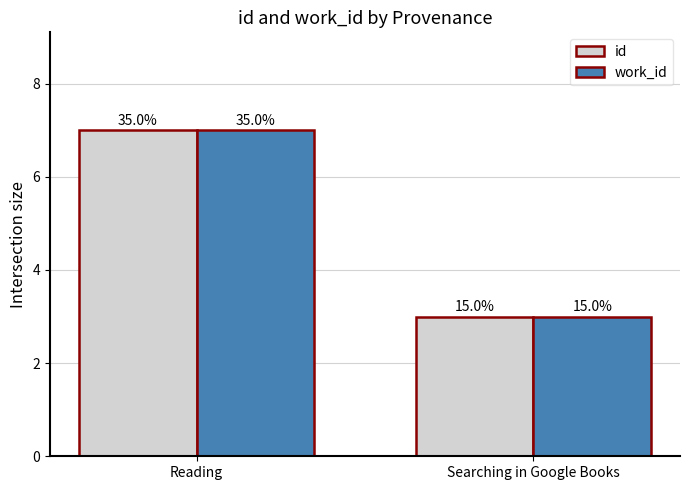

What are all the series names shown in the legend?

id, work_id